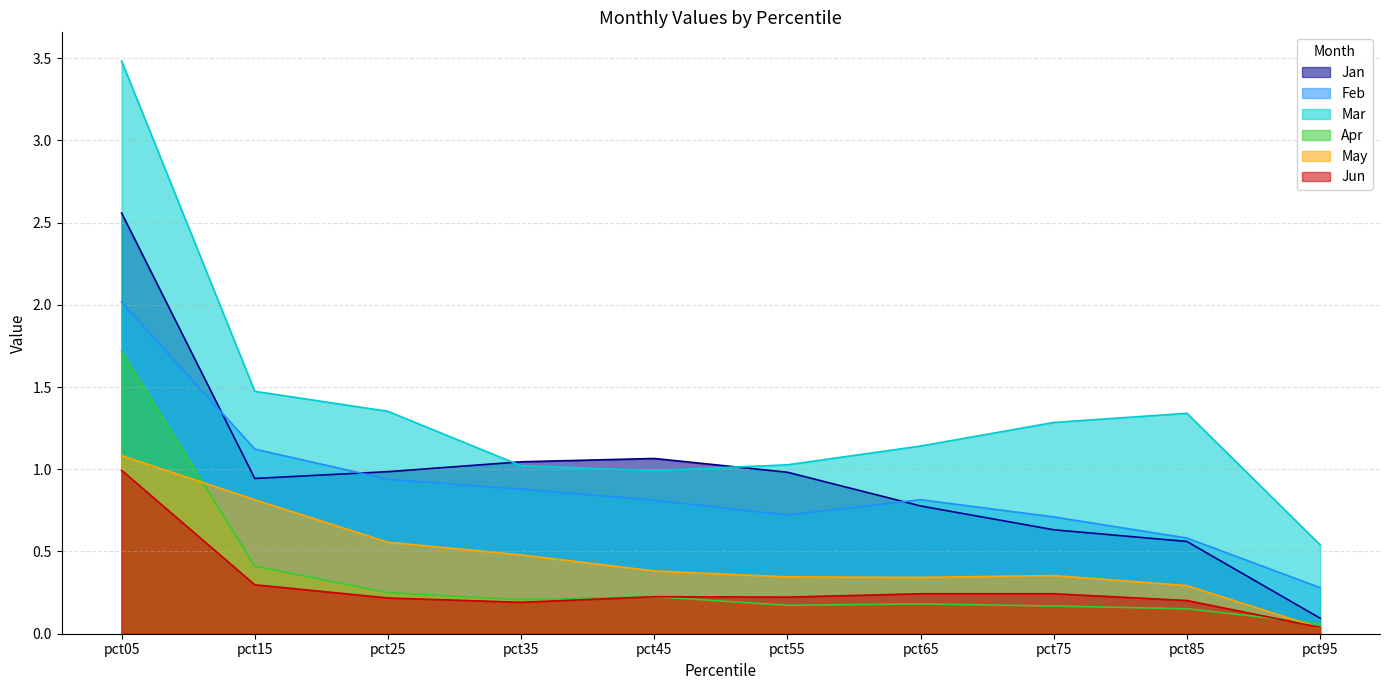

What is the sum of all Apr values?

3.5